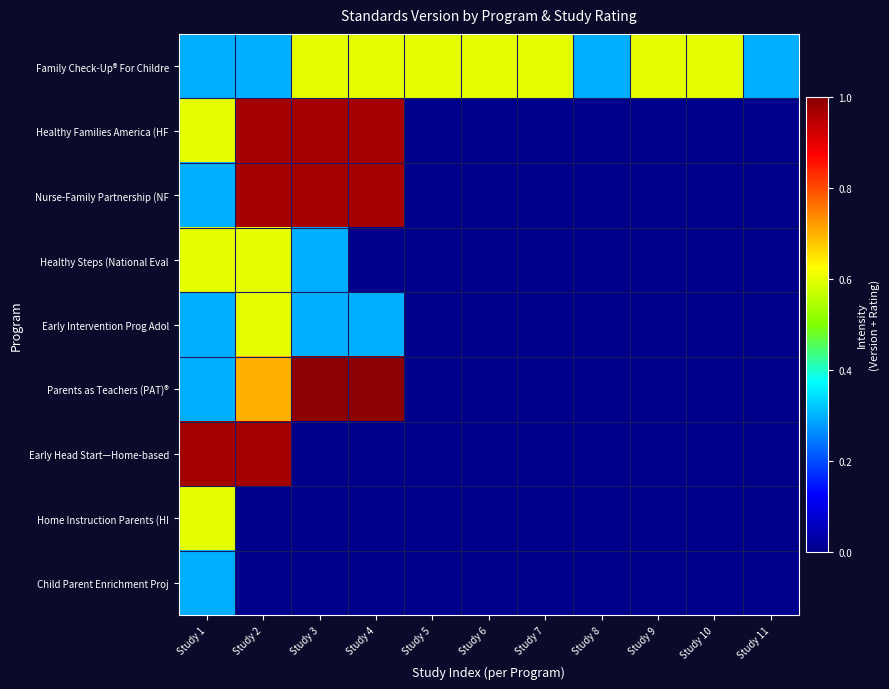

Is the value of Healthy Families America (HF at Study 5 greater than the value of Home Instruction Parents (HI at Study 10?

No